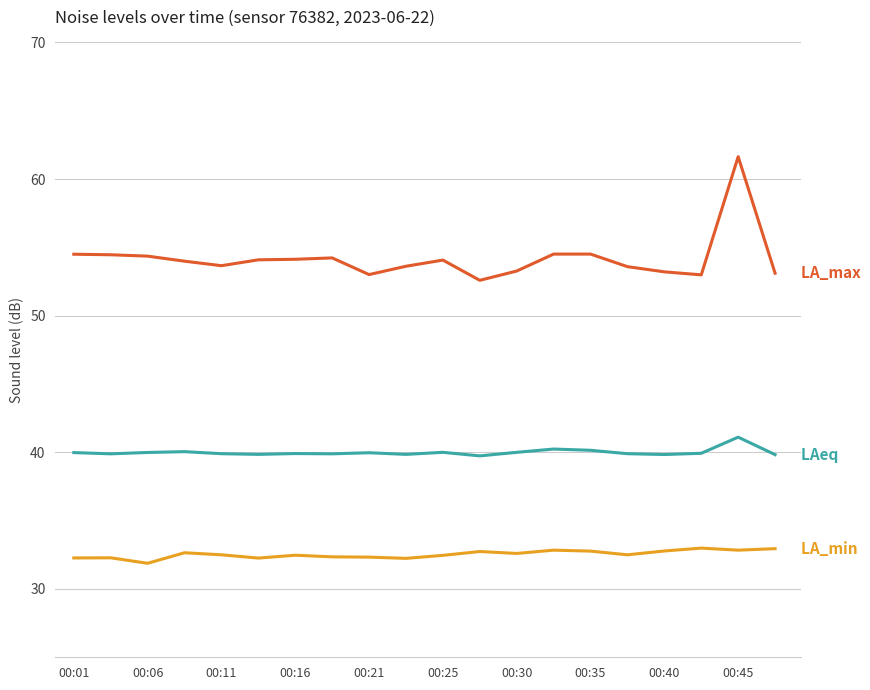

What is the minimum value shown in the chart?

31.9